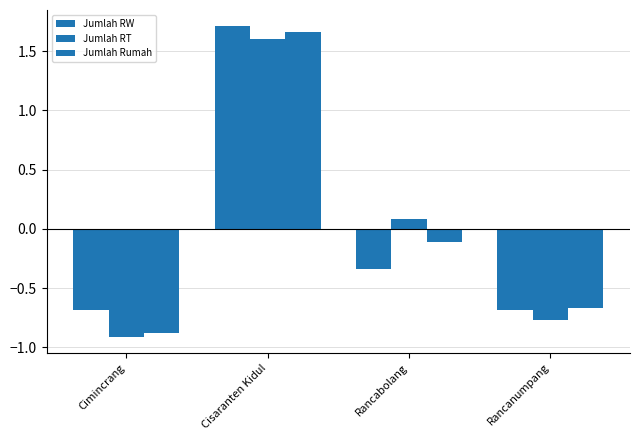

How many negative values does the Jumlah RT series have?

2